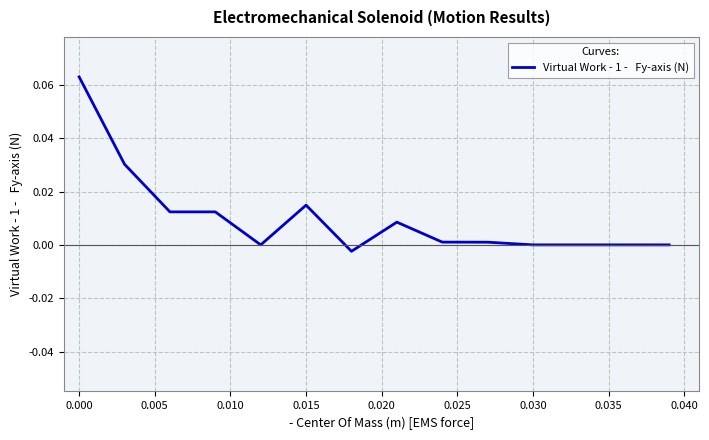

Is this an area chart (filled region under the line)?

No